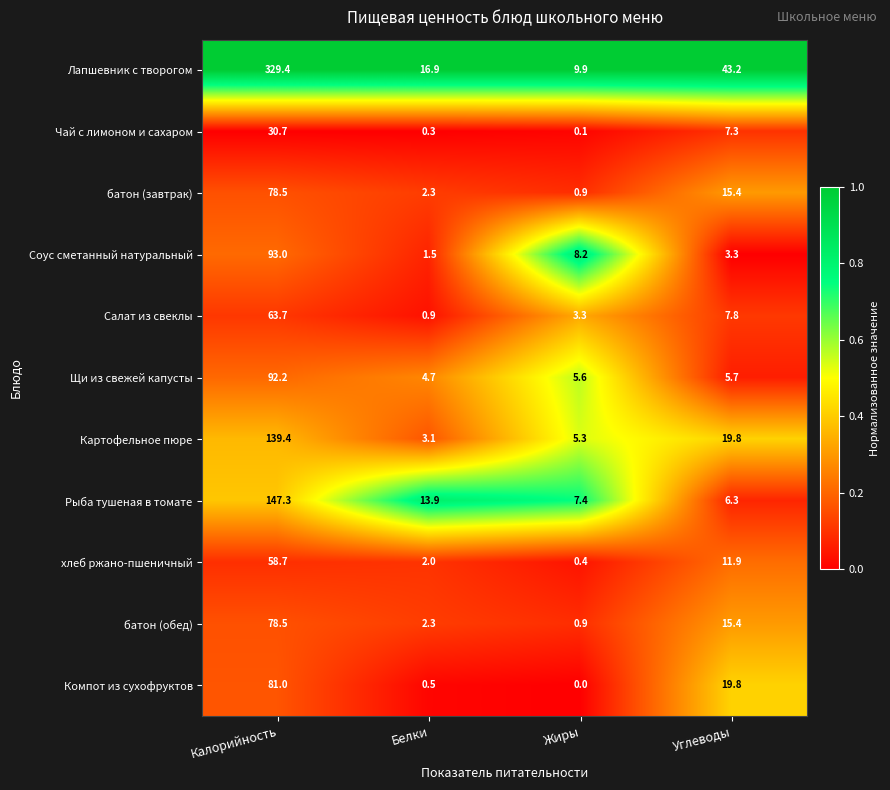

Which series changed the most between Калорийность and Белки?

Лапшевник с творогом